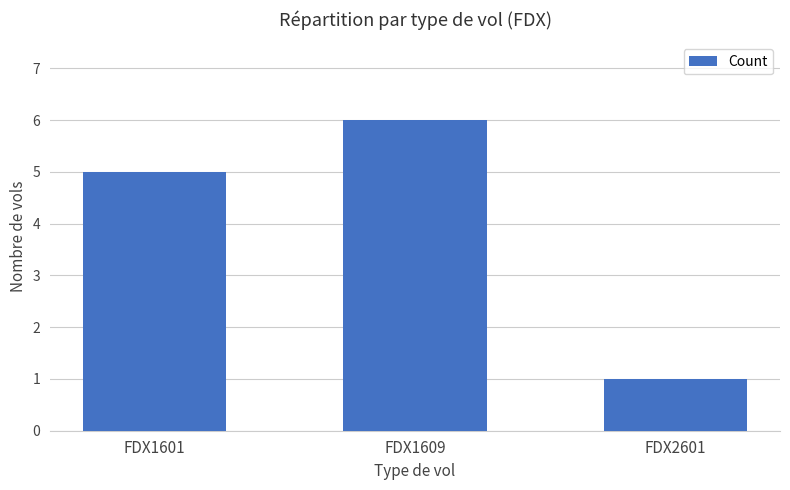

Read the value at FDX1601.

5